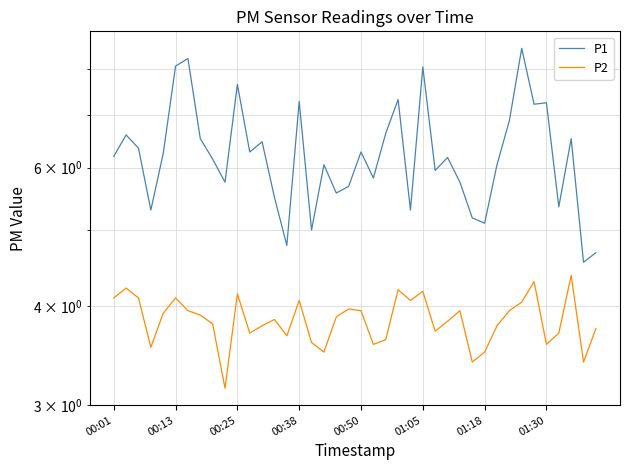

Is this an area chart (filled region under the line)?

No